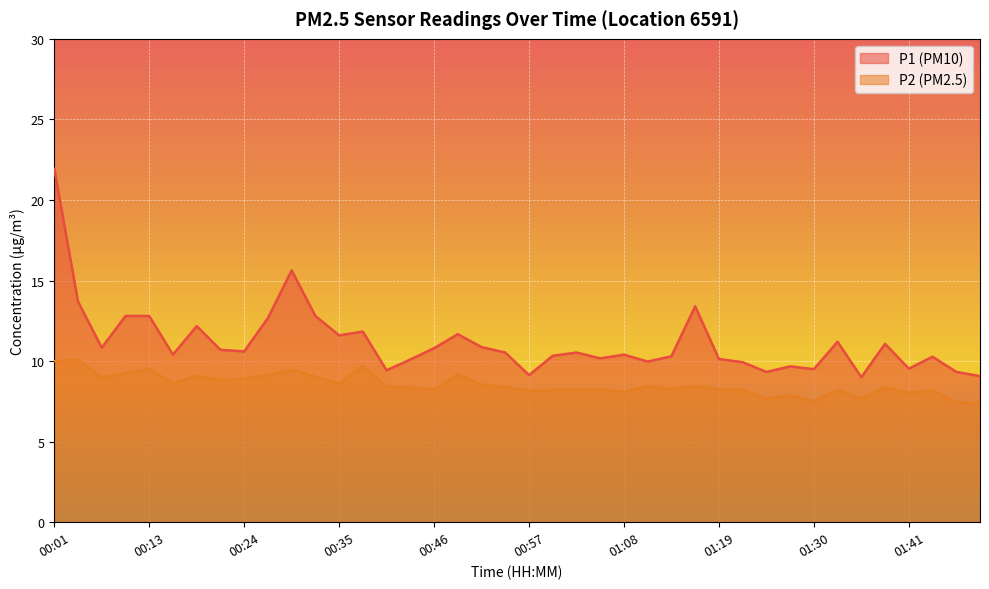

True or false: P2 and P1 intersect in this chart.

False